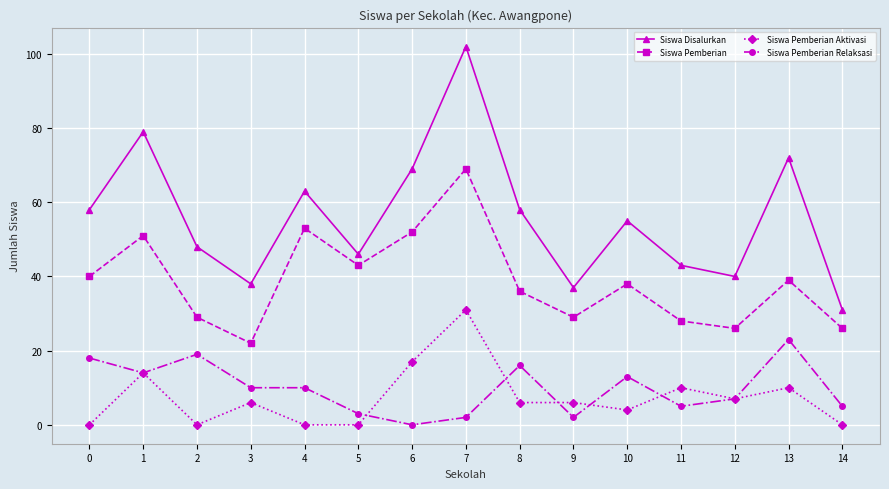

Rank the series at 11 from highest to lowest value.

Siswa Disalurkan, Siswa Pemberian, Siswa Pemberian Aktivasi, Siswa Pemberian Relaksasi